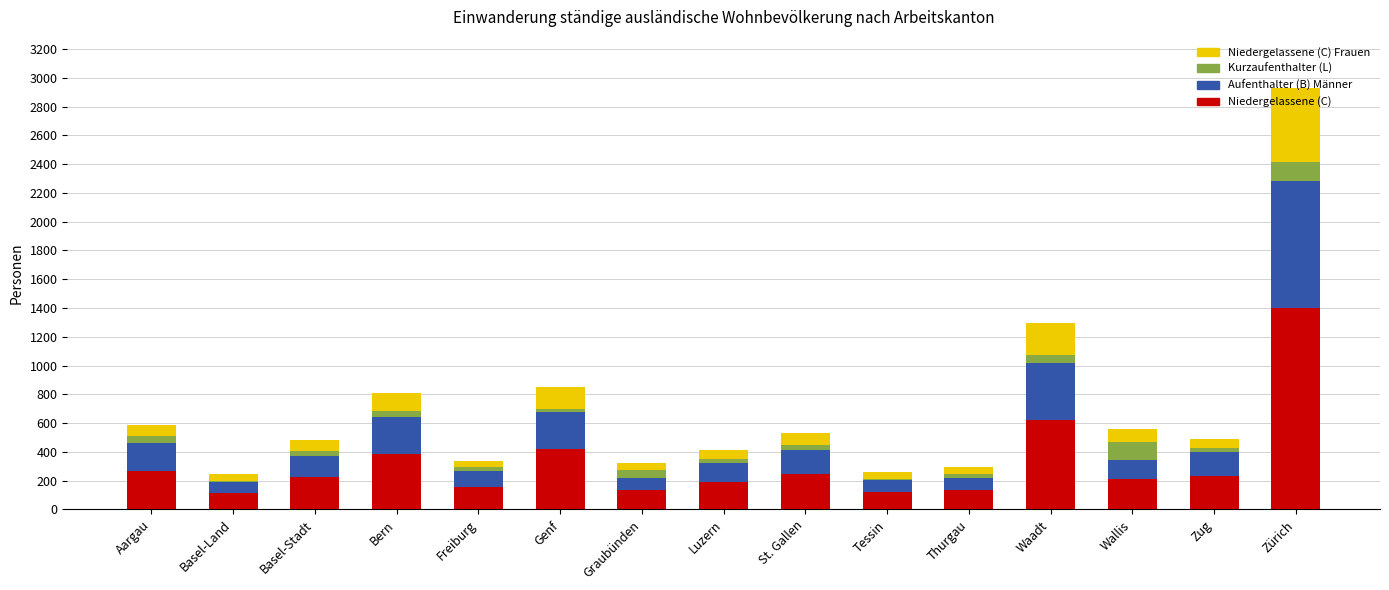

How many series are shown in this chart?

4